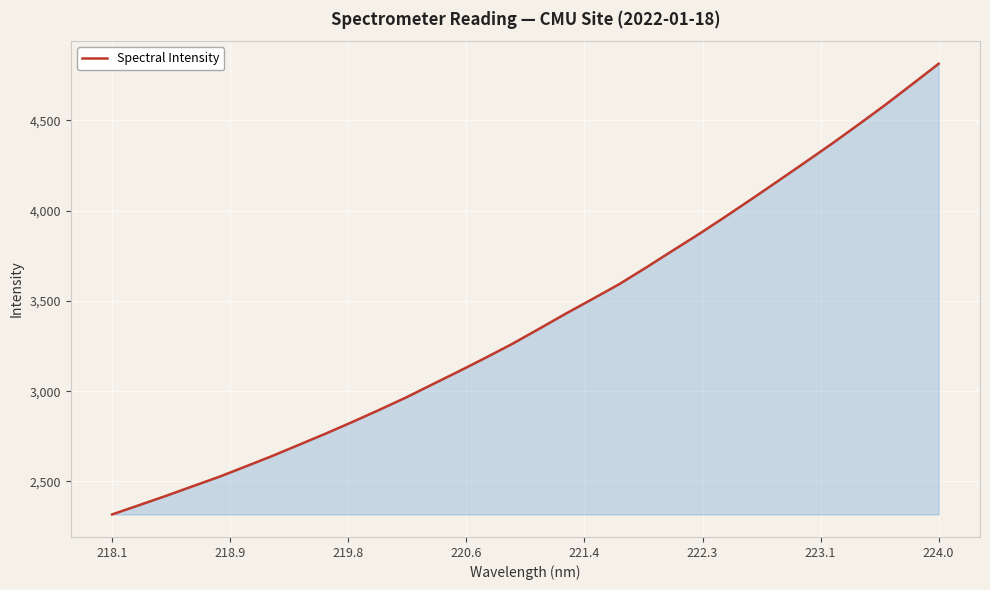

What is the difference between the maximum and minimum values?

2496.8